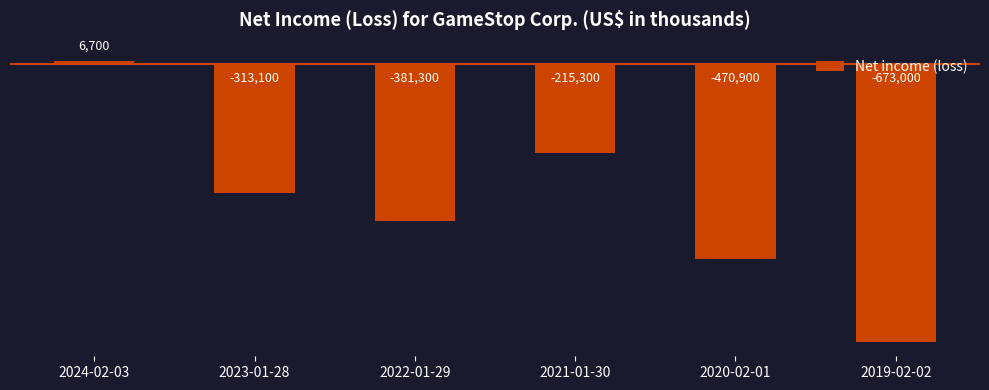

List the labels in order of value, largest first.

2024-02-03, 2021-01-30, 2023-01-28, 2022-01-29, 2020-02-01, 2019-02-02